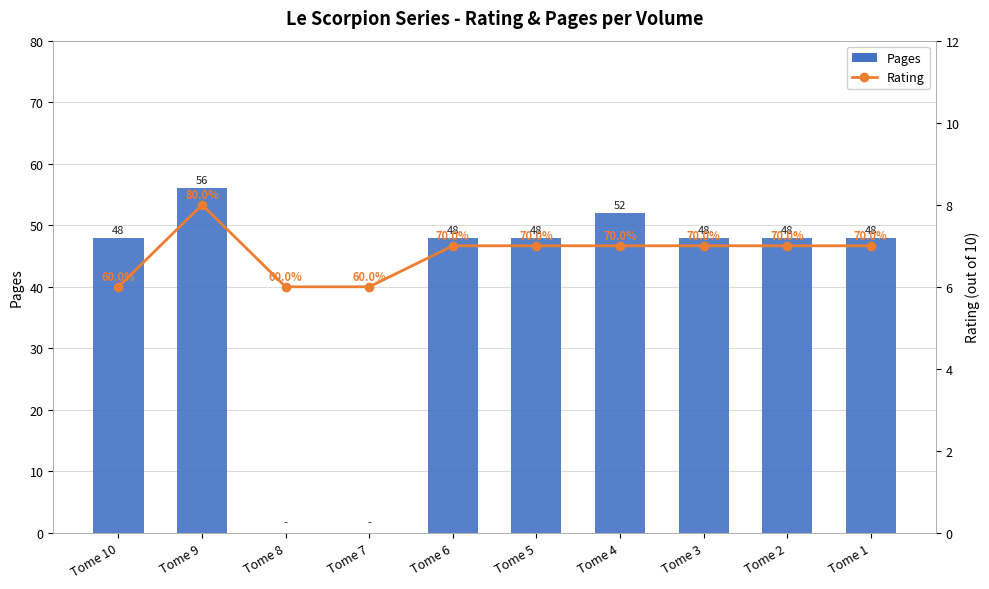

What is the approximate value of Rating at Tome 8?

6